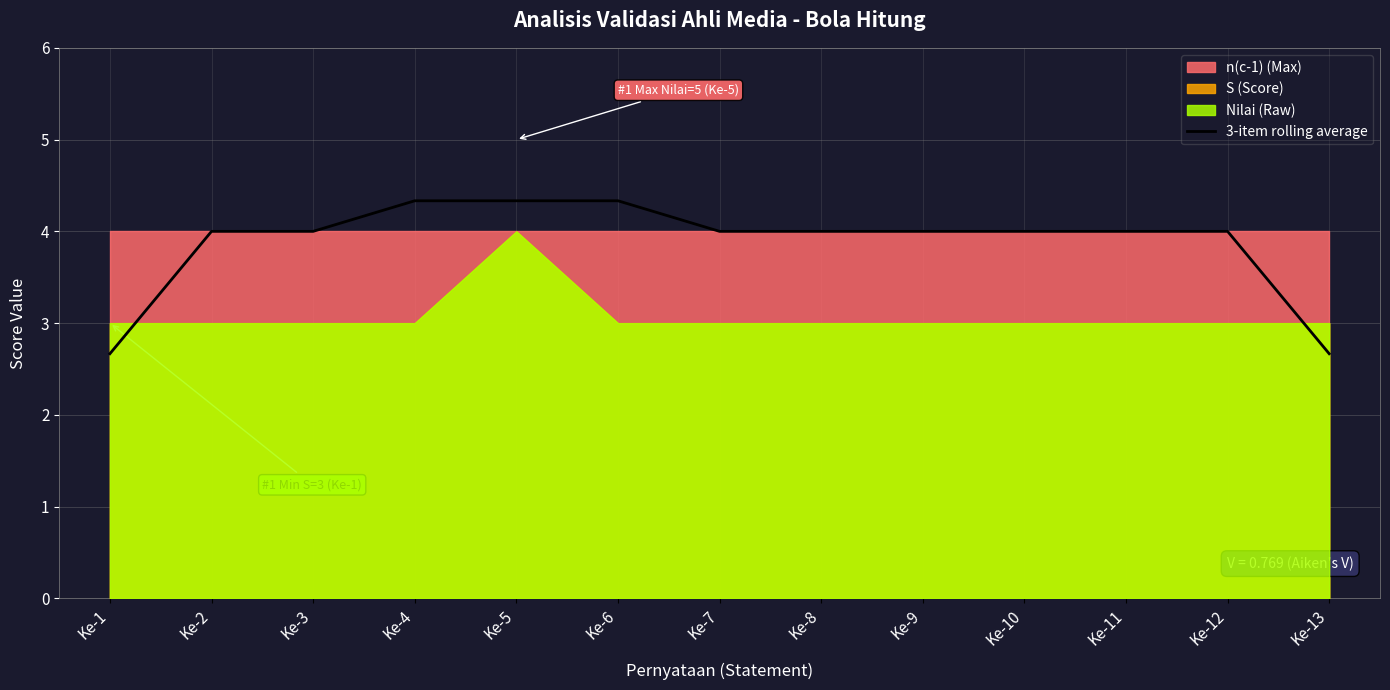

Which label corresponds to the smallest value in the chart?

Ke-1